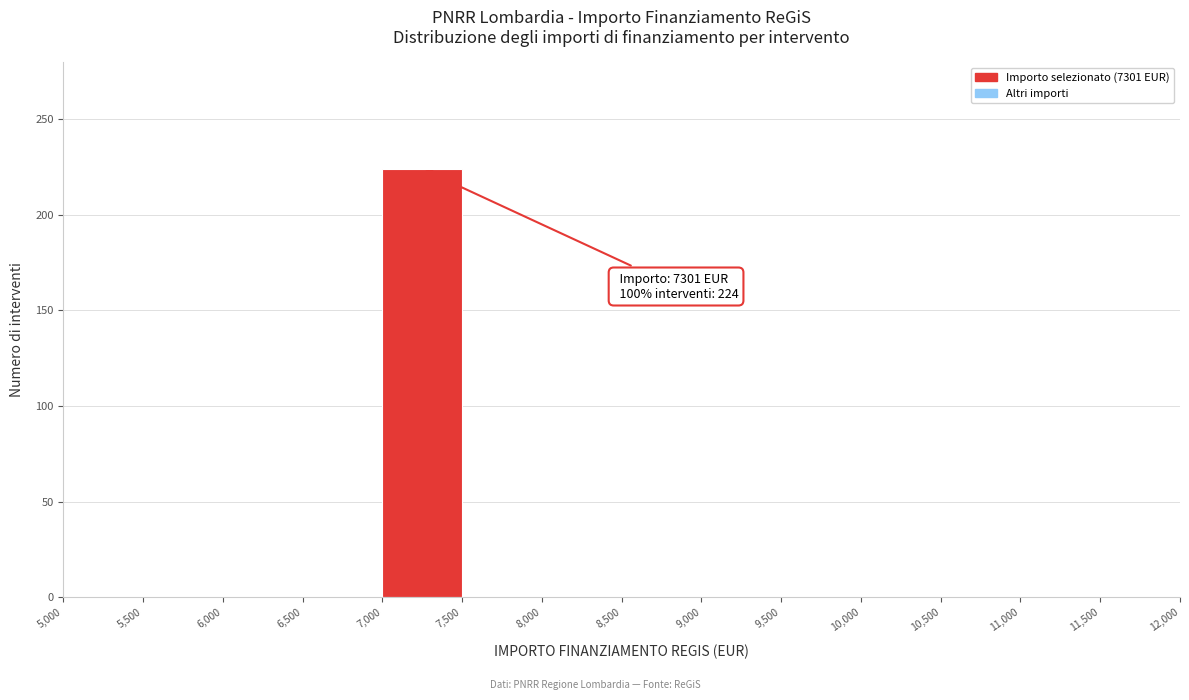

Which range on the x-axis has the tallest bar?

7,000 to 7,500